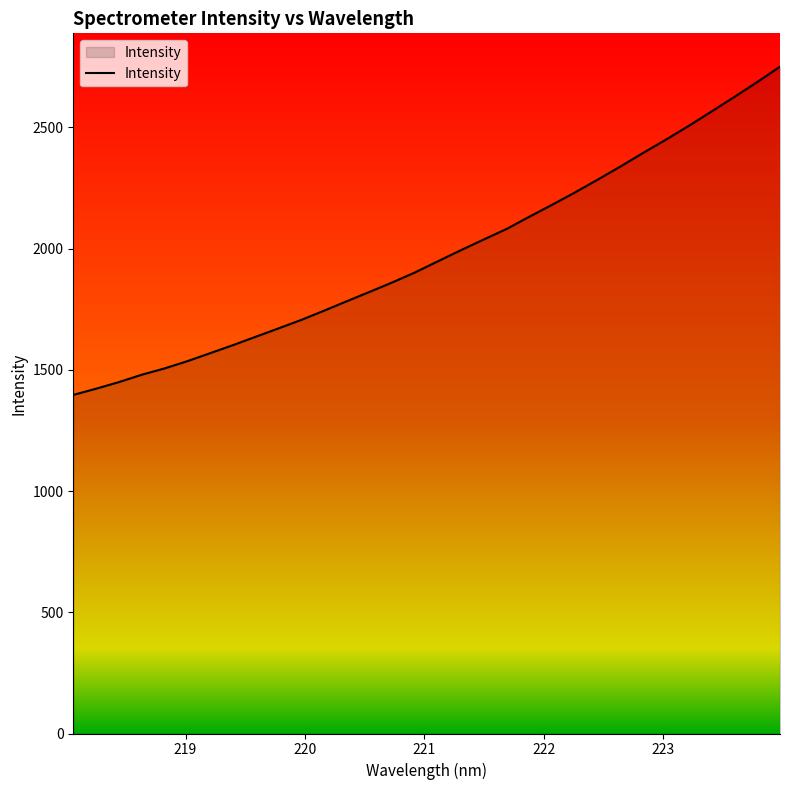

What is the maximum value shown in the chart?

2750.5